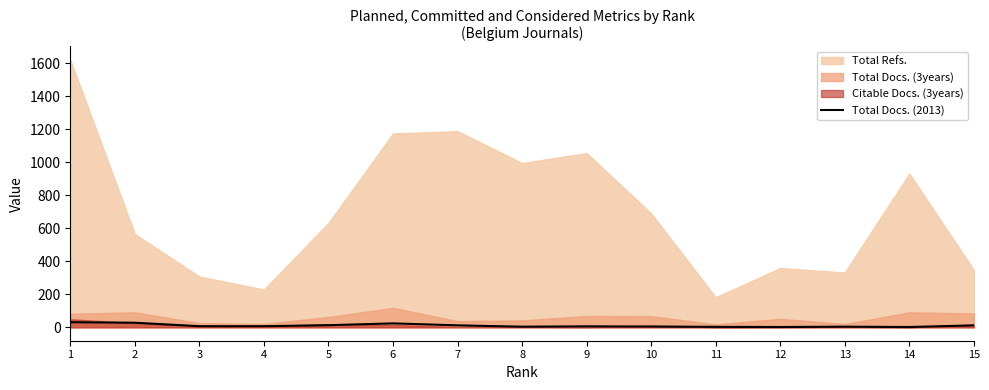

True or false: the data shows 5 at 7.

False